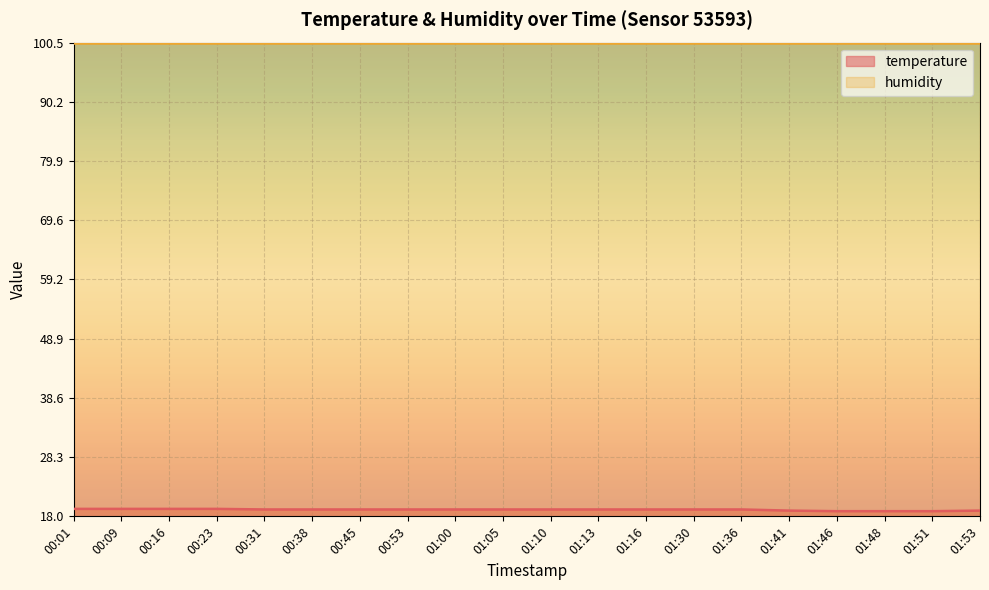

How many values are between 19 and 20?

17